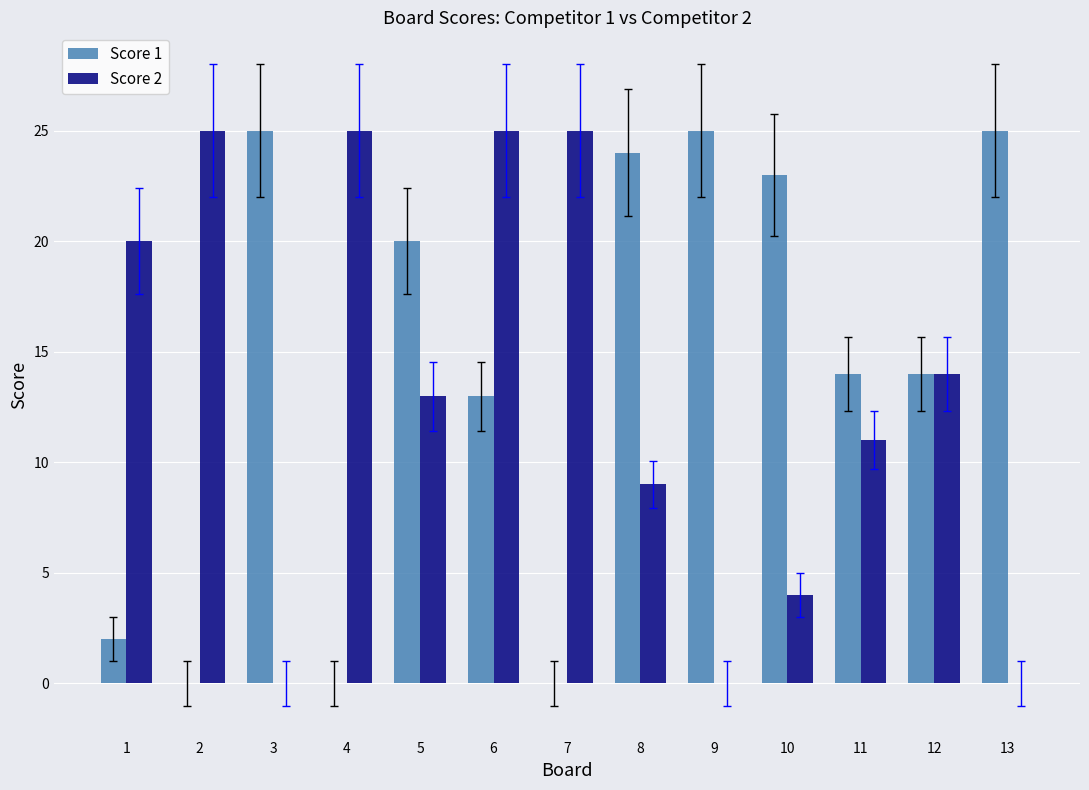

What is the maximum value for Score 1?

25